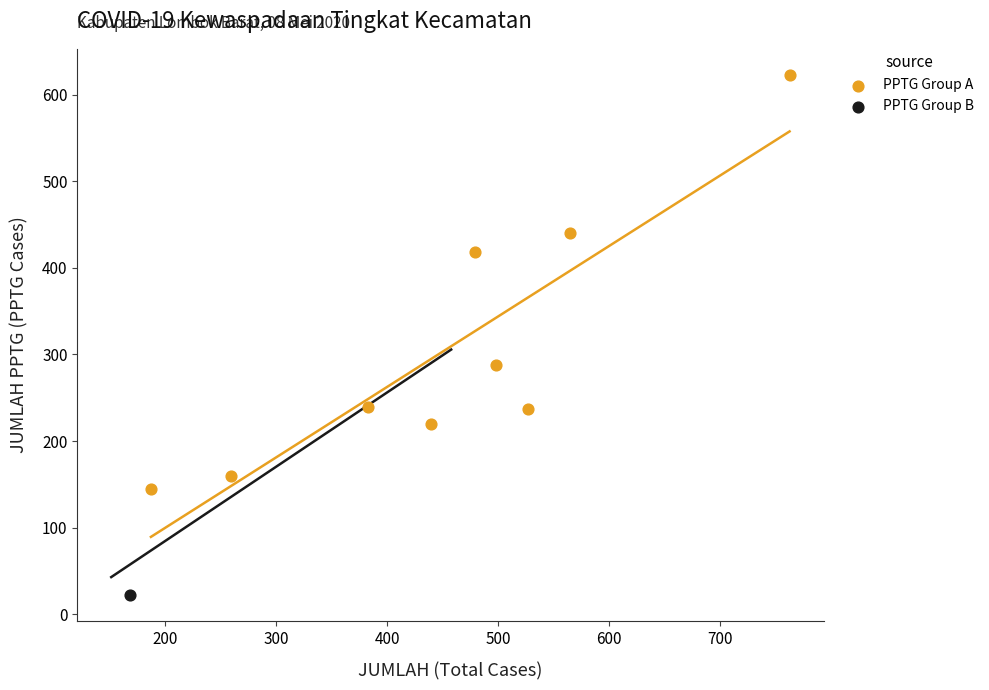

What are all the series names shown in the legend?

PPTG Group A, PPTG Group B